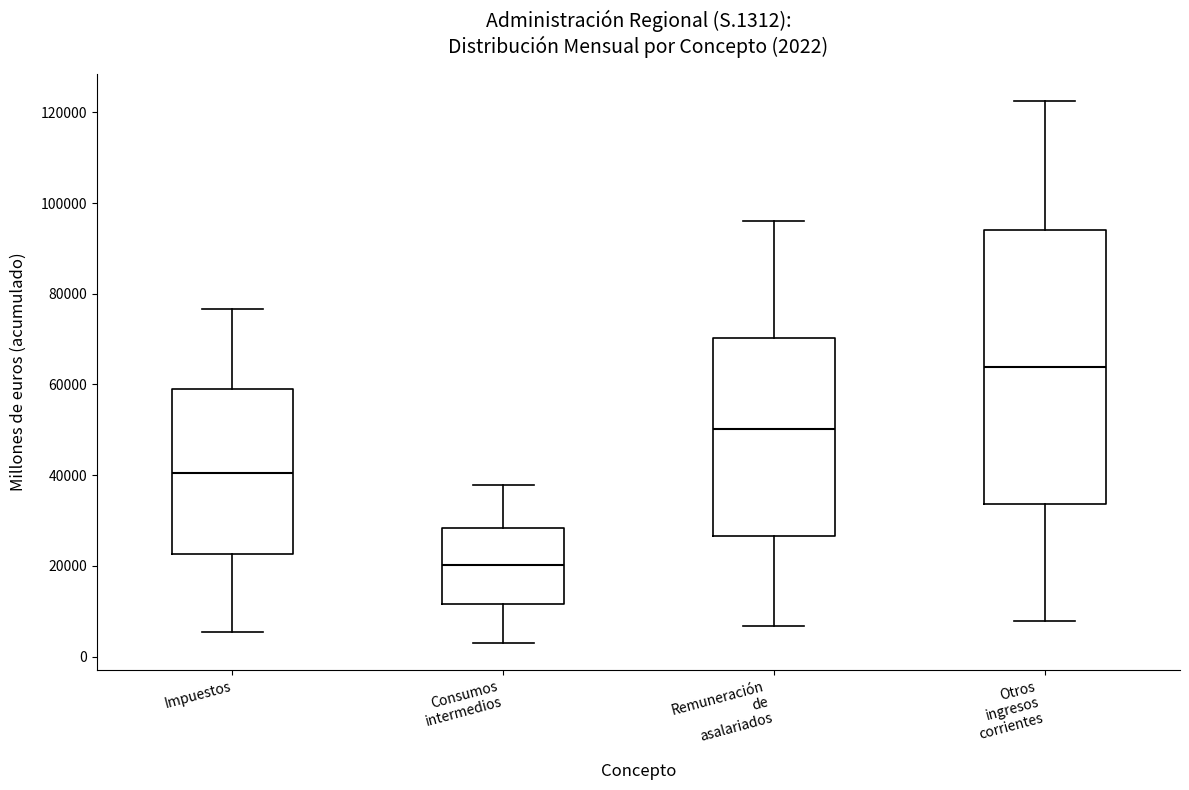

Comparing the boxes themselves (not the whiskers), which one is the tallest?

Otros ingresos corrientes